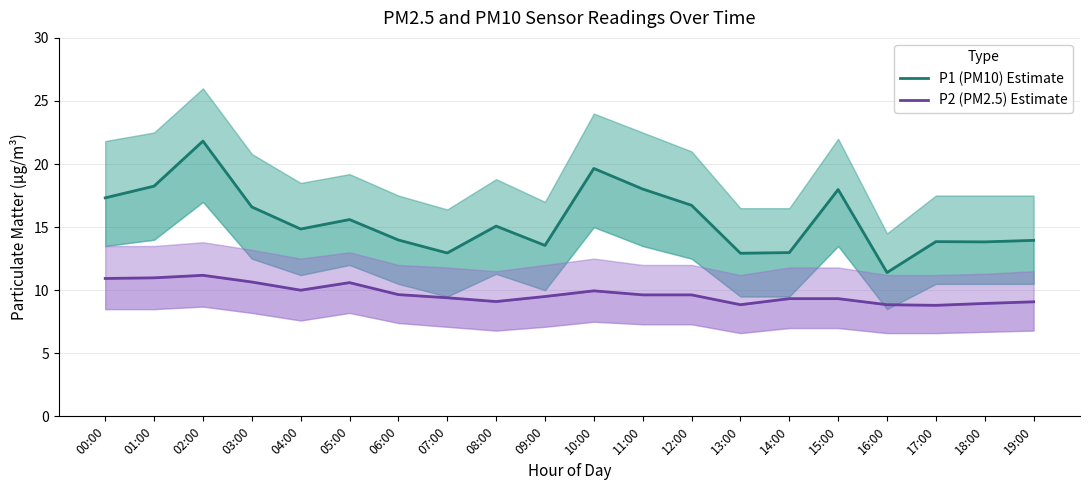

True or false: P2 (PM2.5) Estimate and P1 (PM10) Estimate intersect in this chart.

False